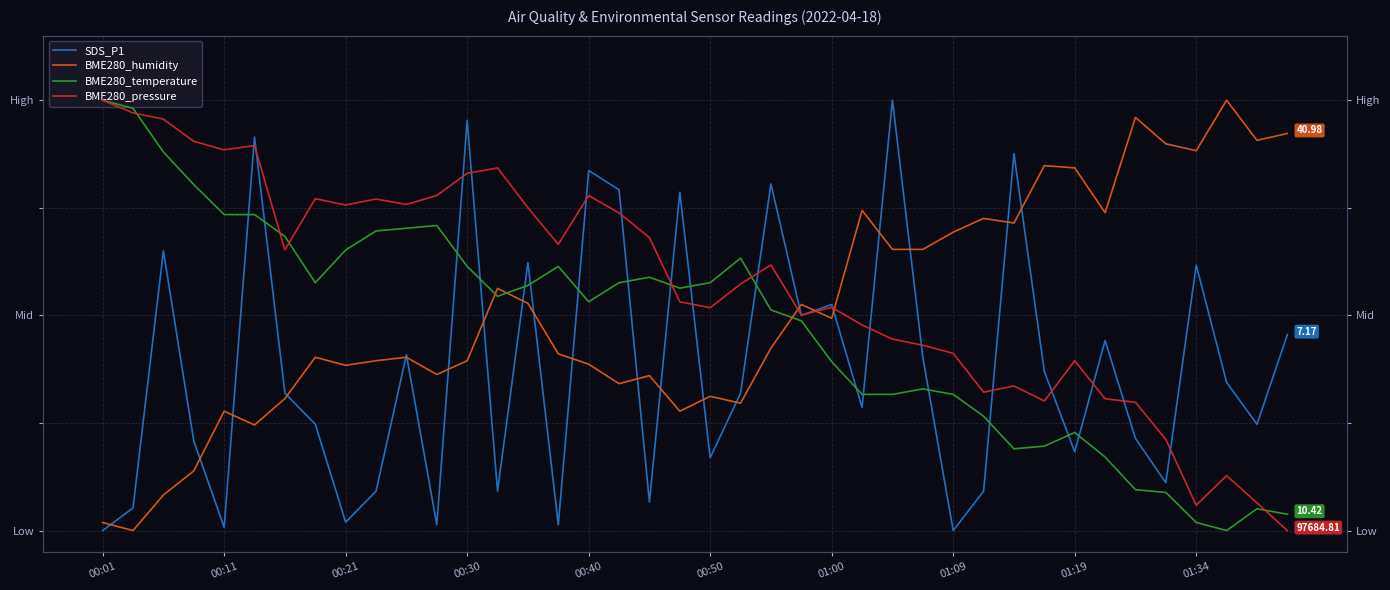

What is the value of the BME280_pressure point at the 24th from the left?

0.5